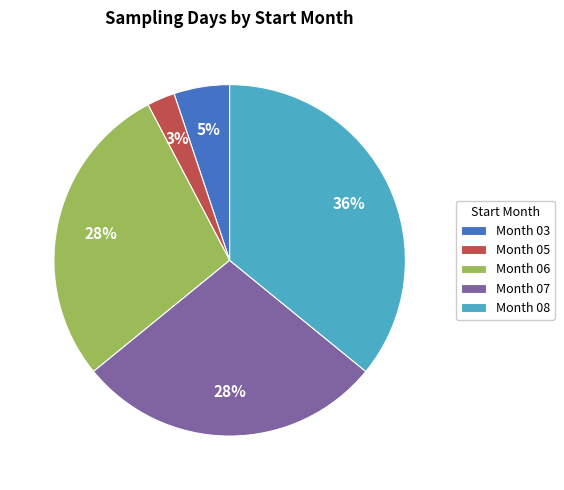

To the nearest percent, what is the difference between the largest and smallest slice percentages?

33%